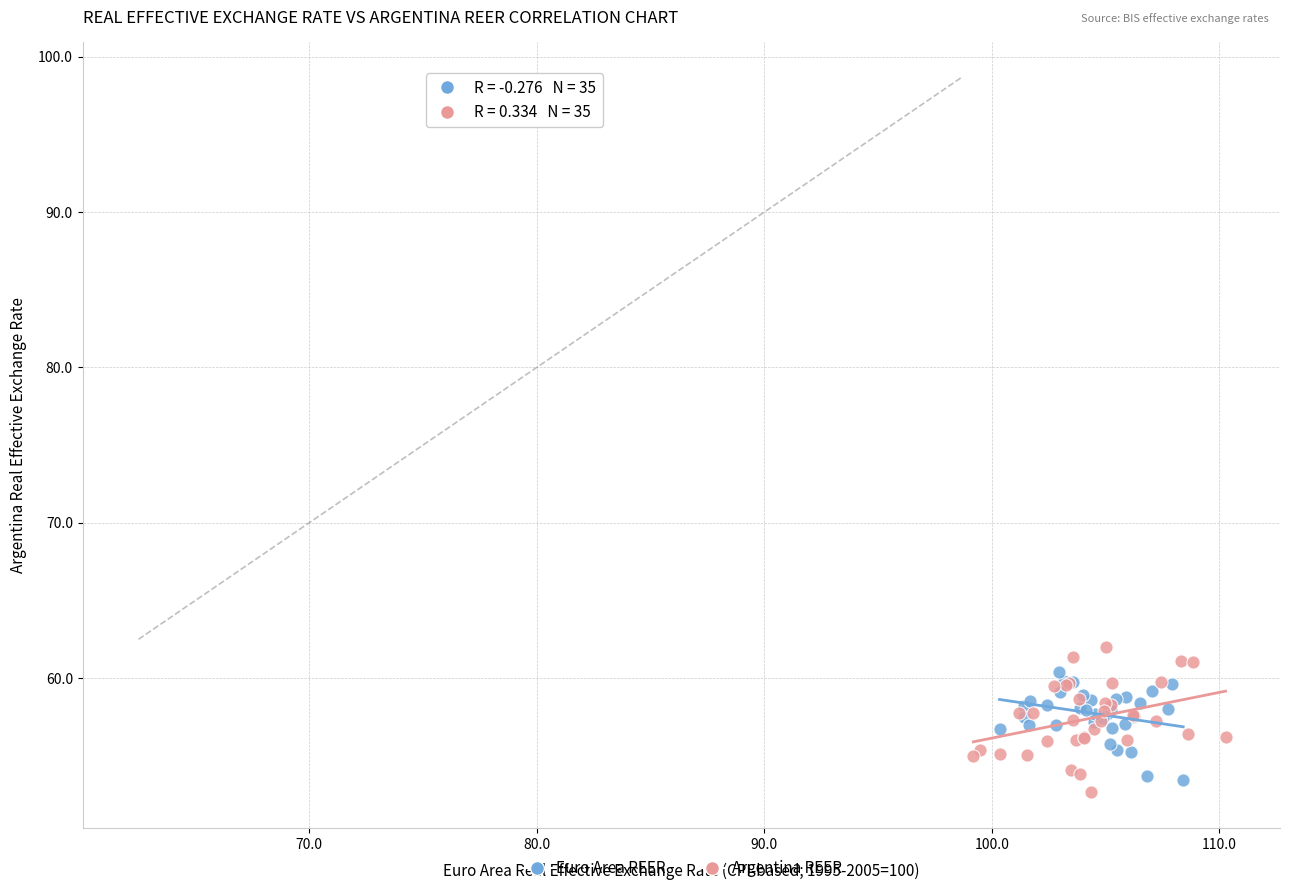

What are all the series names shown in the legend?

Euro Area REER, Argentina REER